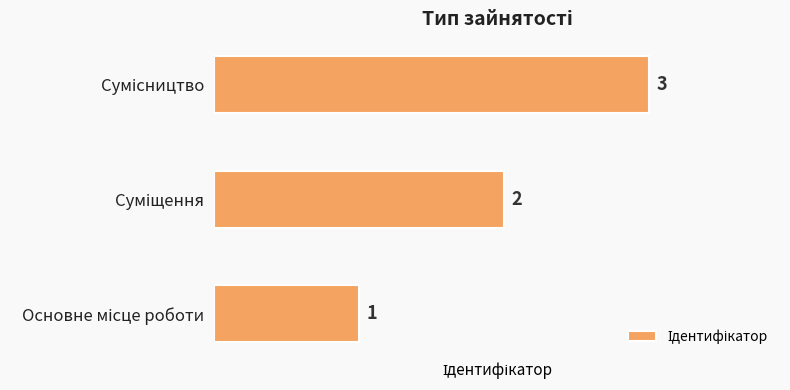

What is the minimum value shown in the chart?

1